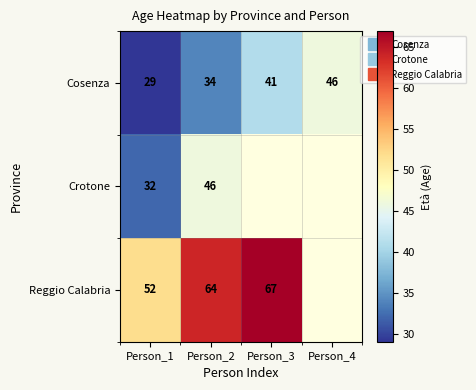

At which label does Reggio Calabria reach its minimum?

Person_1